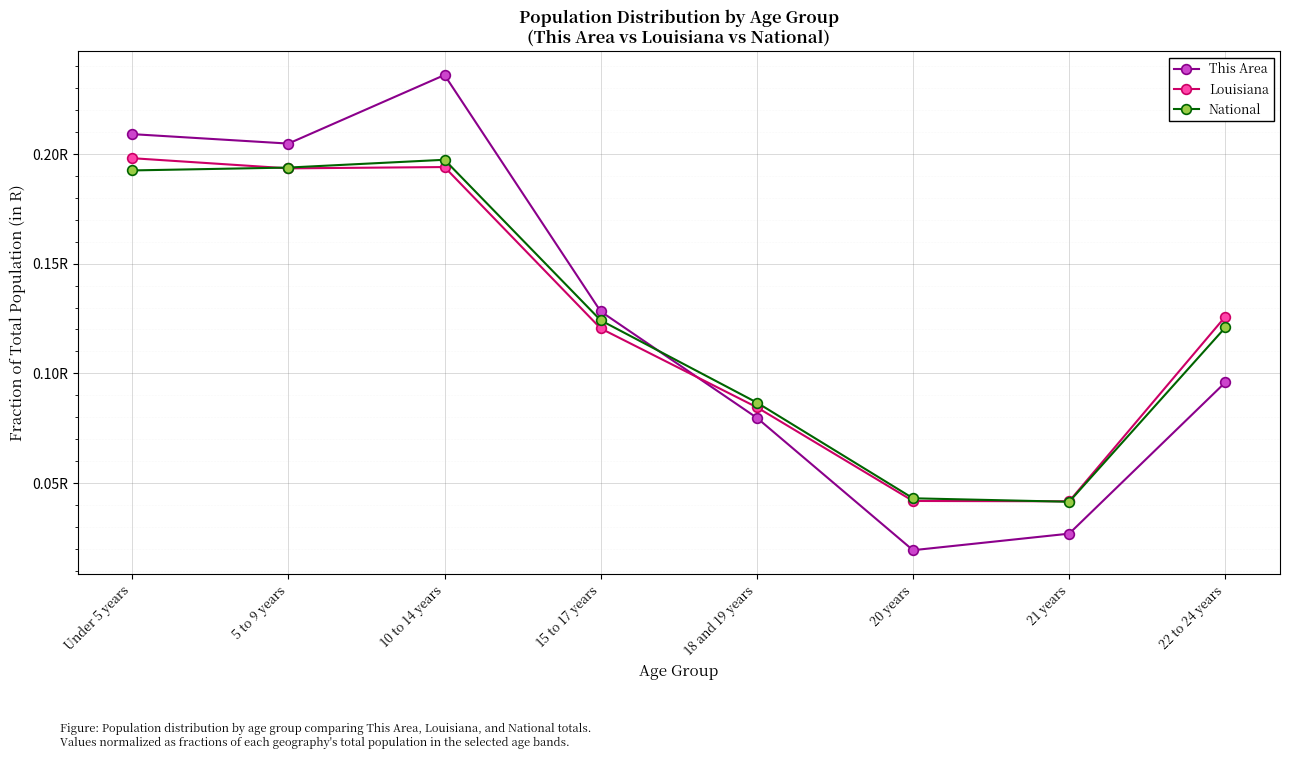

What are all the series names shown in the legend?

This Area, Louisiana, National